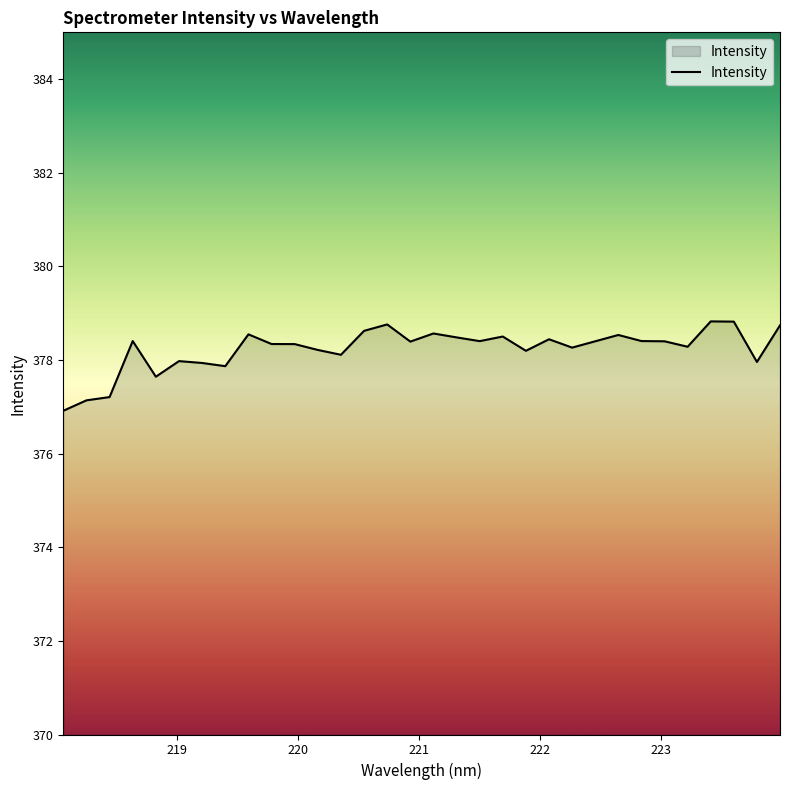

What is the maximum value shown in the chart?

378.8